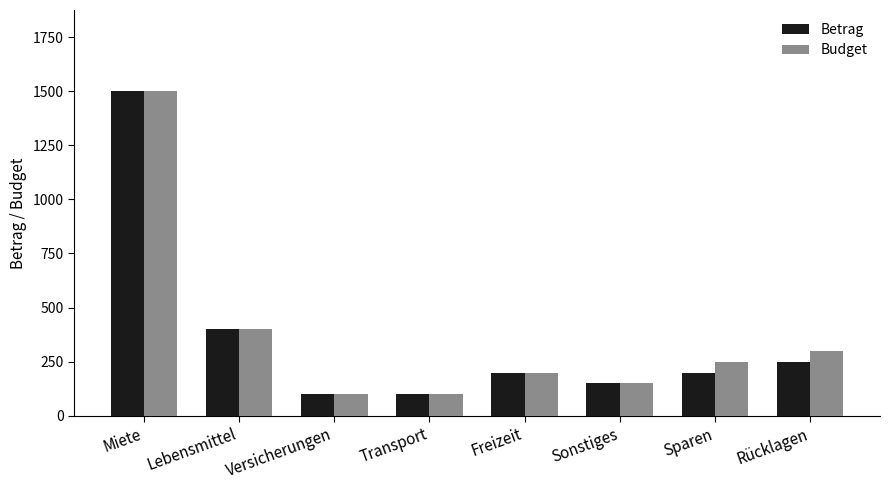

Which label corresponds to the largest value in the chart?

Miete